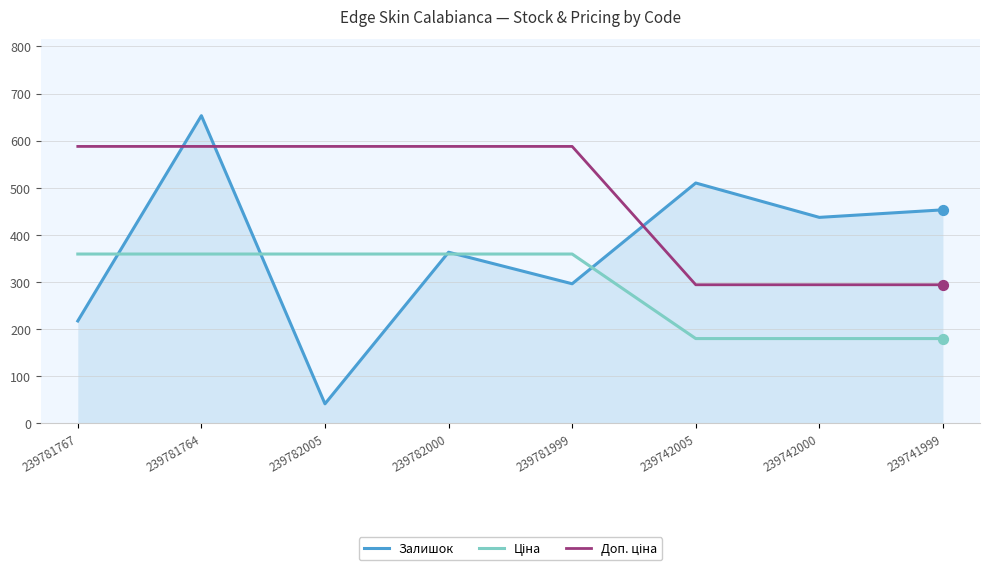

What is the total value across all series at 239781767?

1163.9